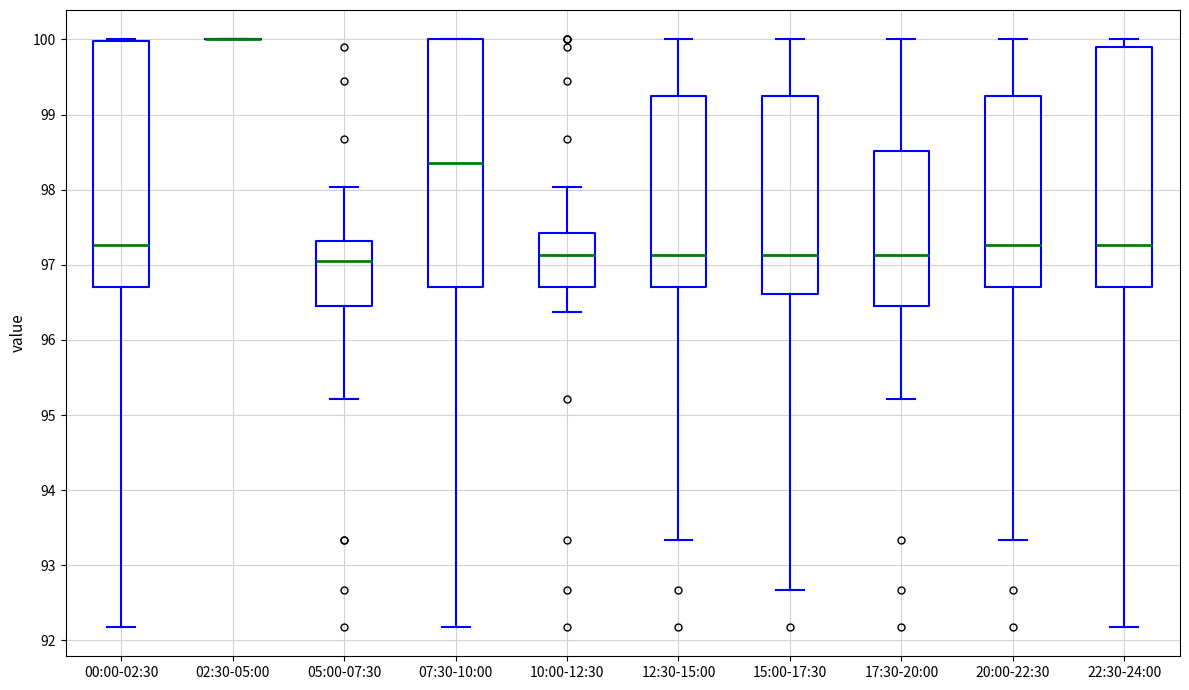

Where does the lower whisker of the box for 22:30-24:00 end on the y-axis? The values are not printed on the chart, so give them approximately, as read against the axis.

92.2